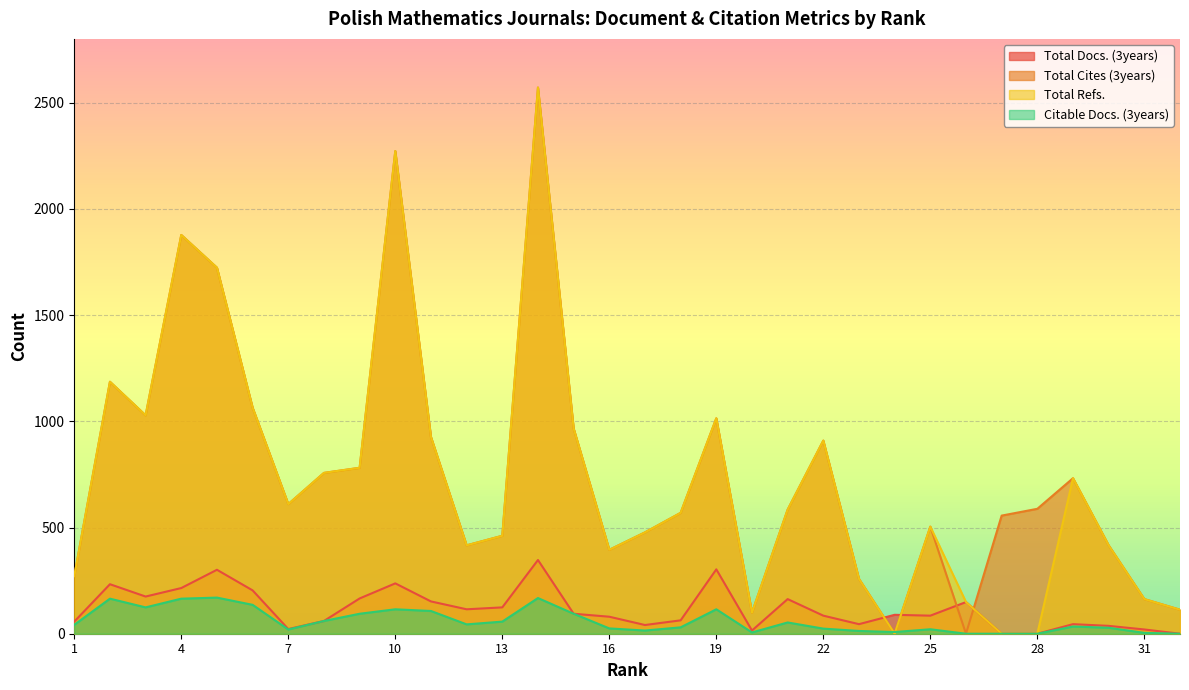

Does the chart display data point markers on the line(s)?

No